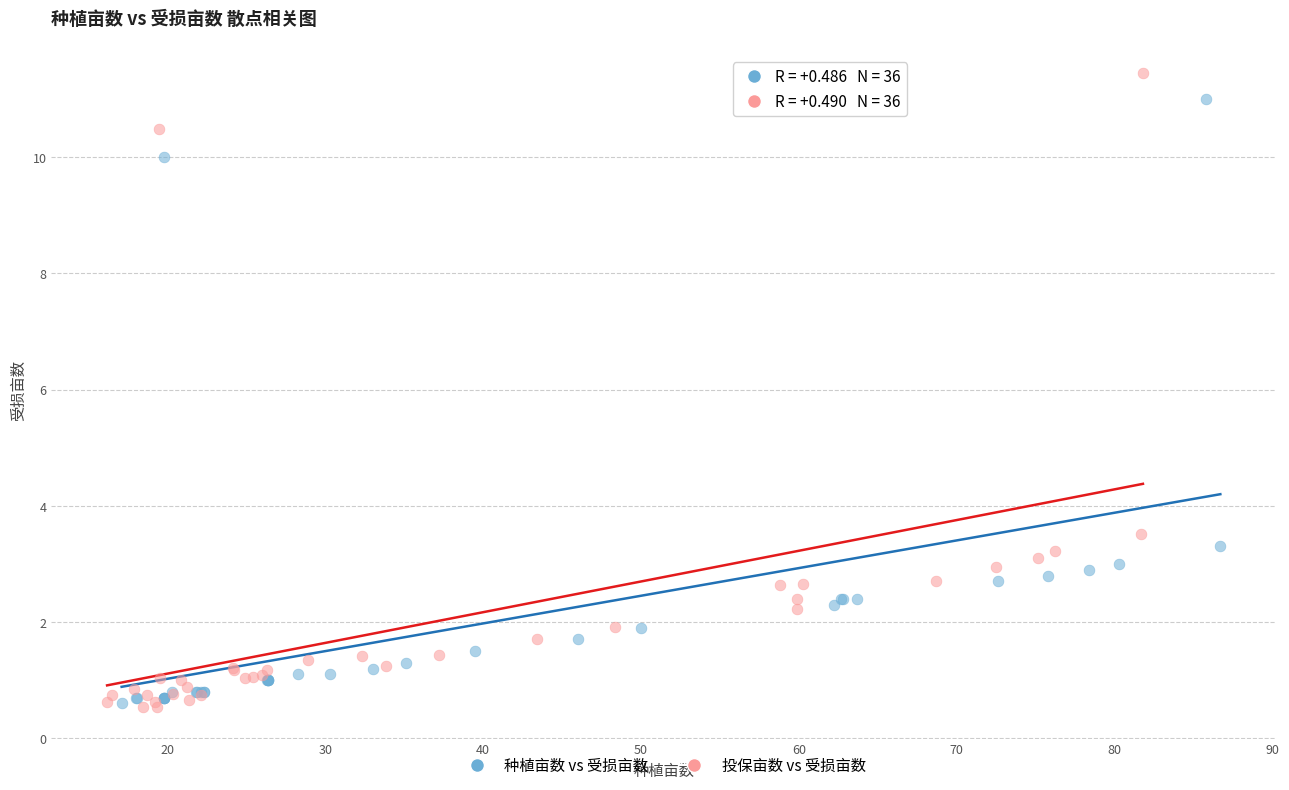

Which series has the largest Y range (max minus min)?

投保亩数 vs 受损亩数